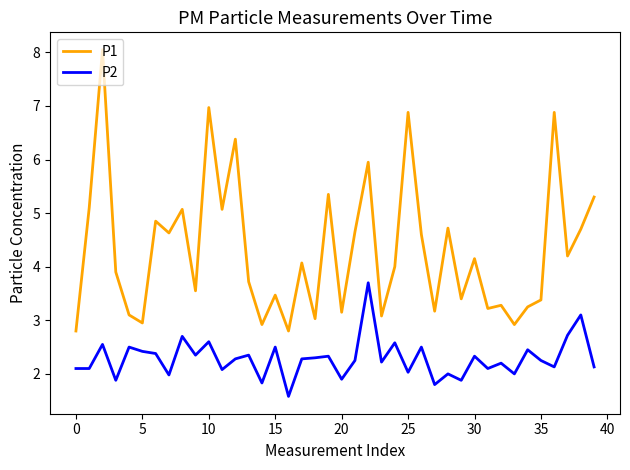

How many categories are shown in the chart?

40